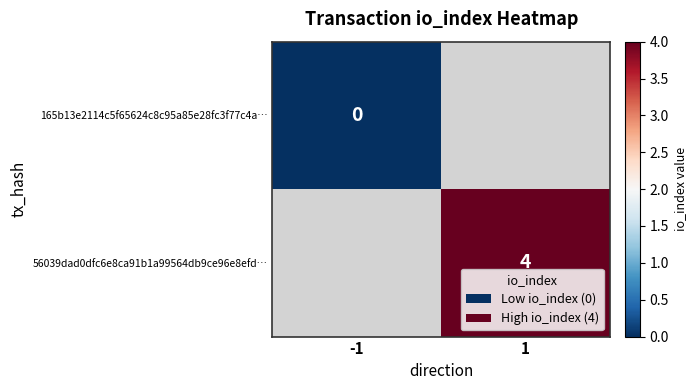

The value of 56039dad0dfc6e8ca91b1a99564db9ce96e8efd… at 1 is 2. True or false?

False